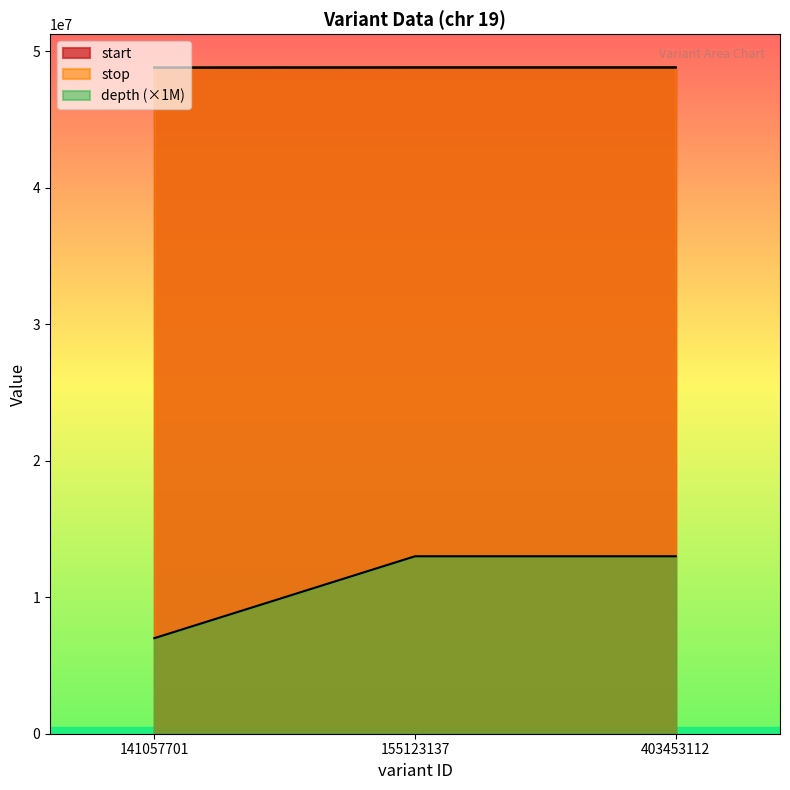

Is the value of depth at 155123137 greater than the value of start at 155123137?

No